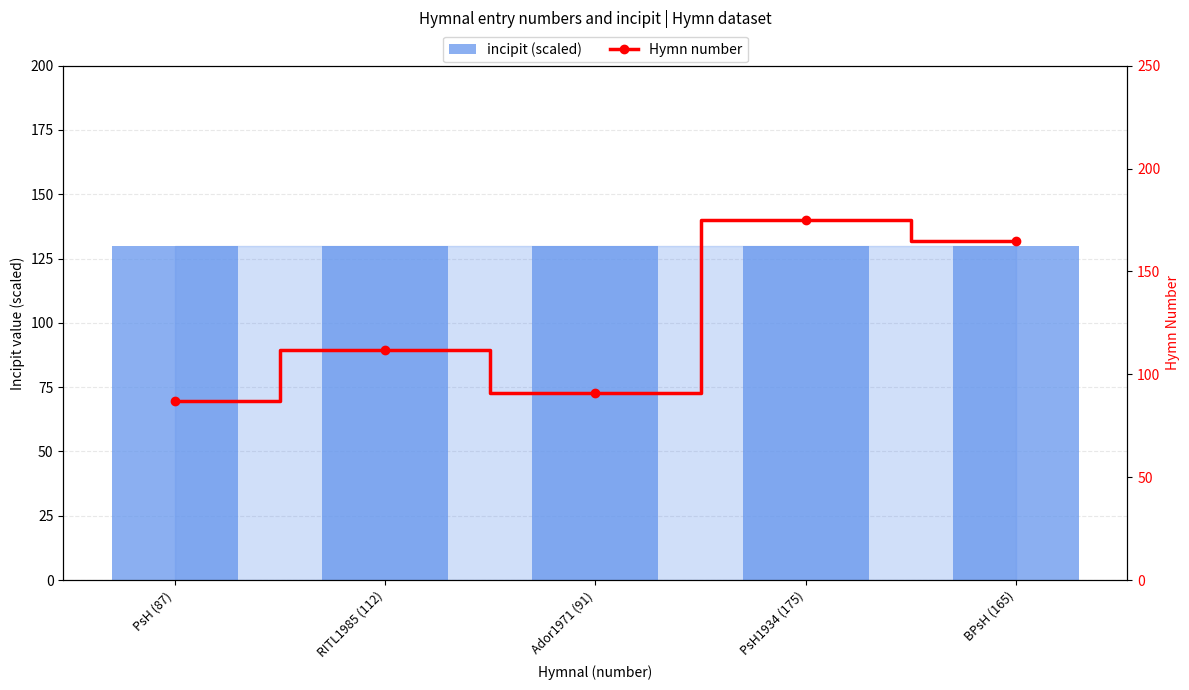

At which label does Hymn number first exceed 112?

PsH1934 (175)